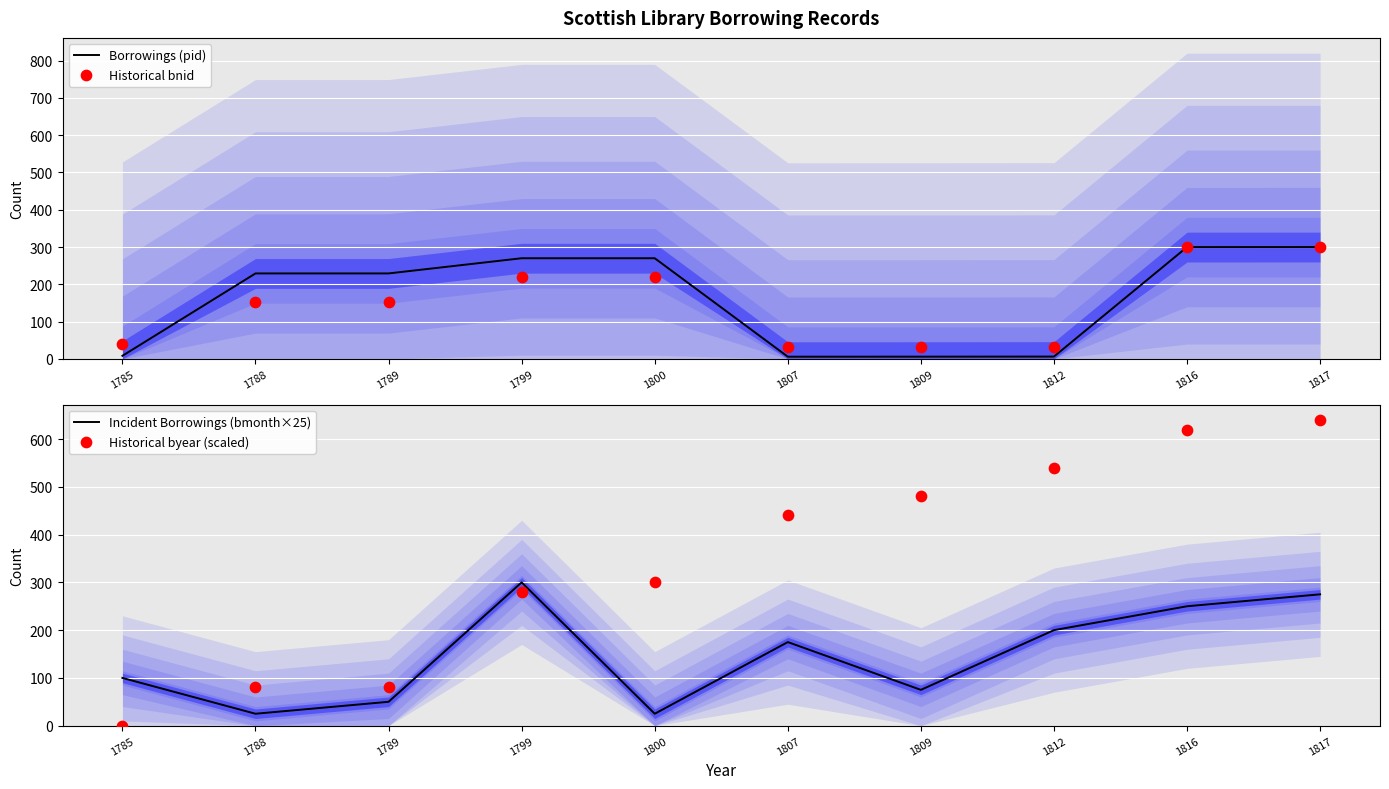

What is the total value across all series at 1812?

778.6